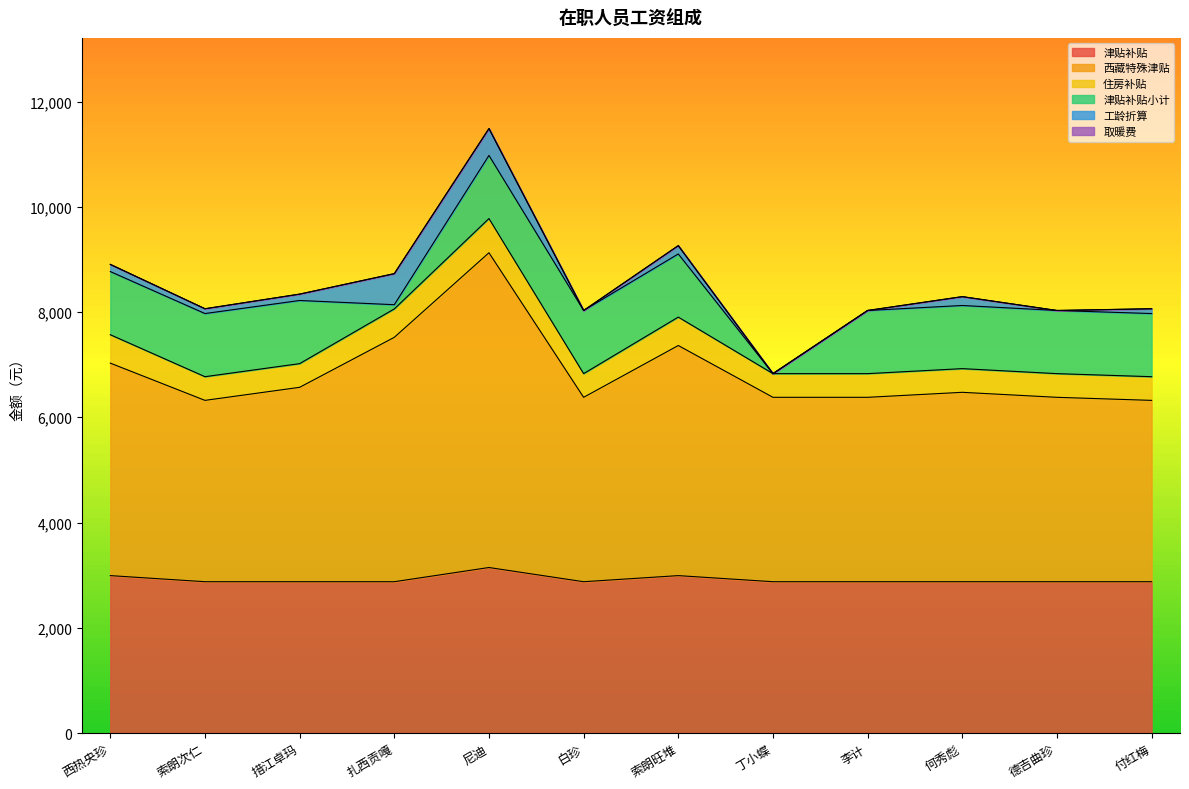

True or false: 取暖费 and 津贴补贴 cross at least once.

False